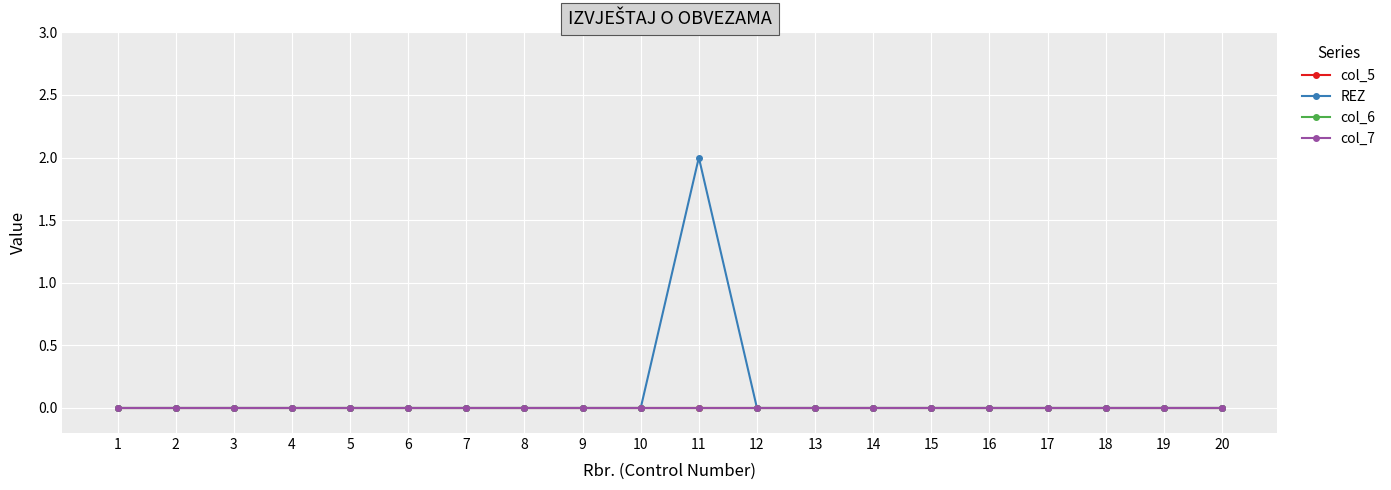

The value of REZ at 19 is 0. True or false?

True